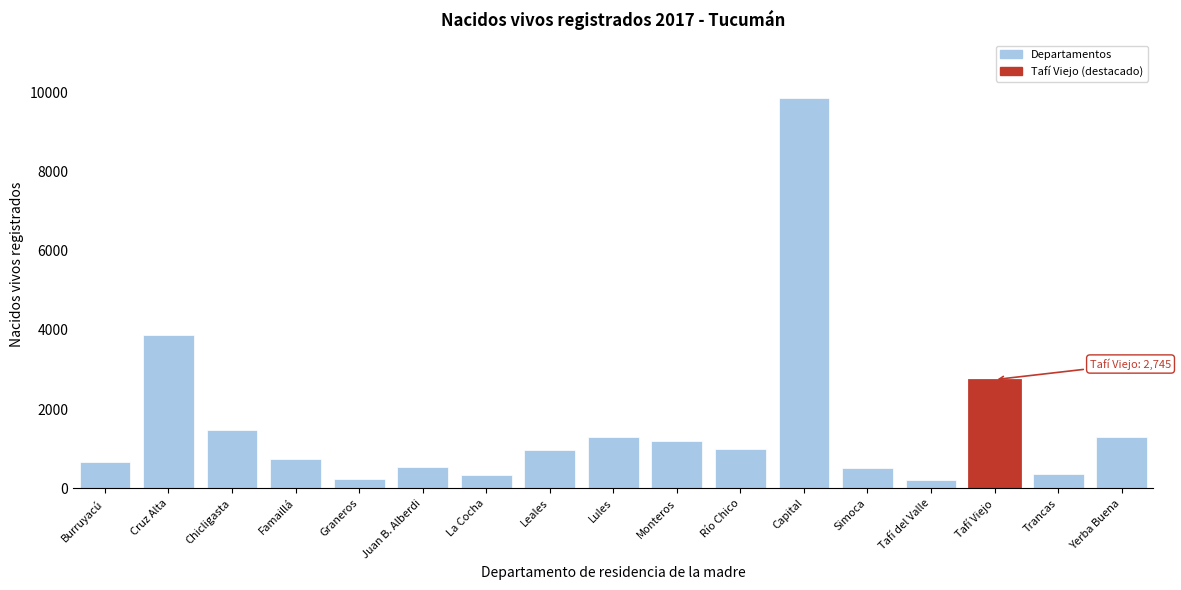

Where is the data nearest to the value 5030?

Cruz Alta